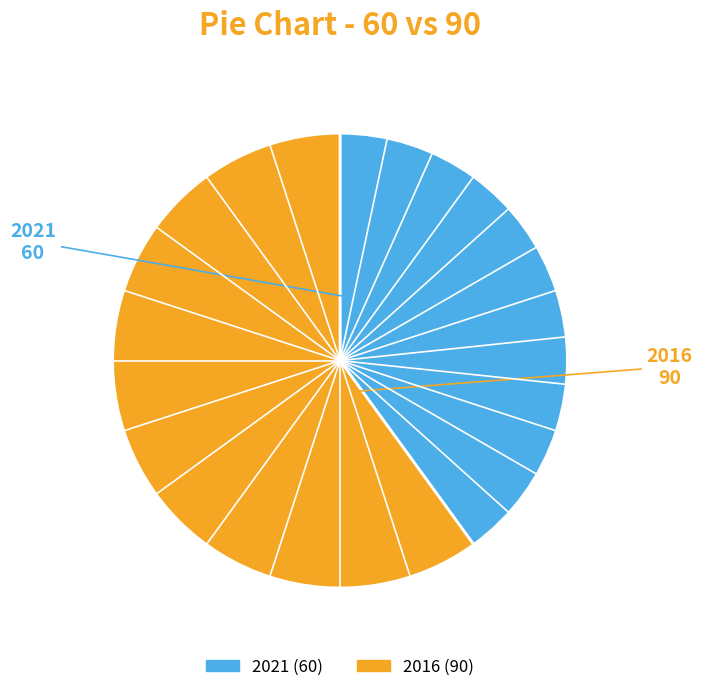

Rank the categories by value from highest to lowest.

2016, 2021